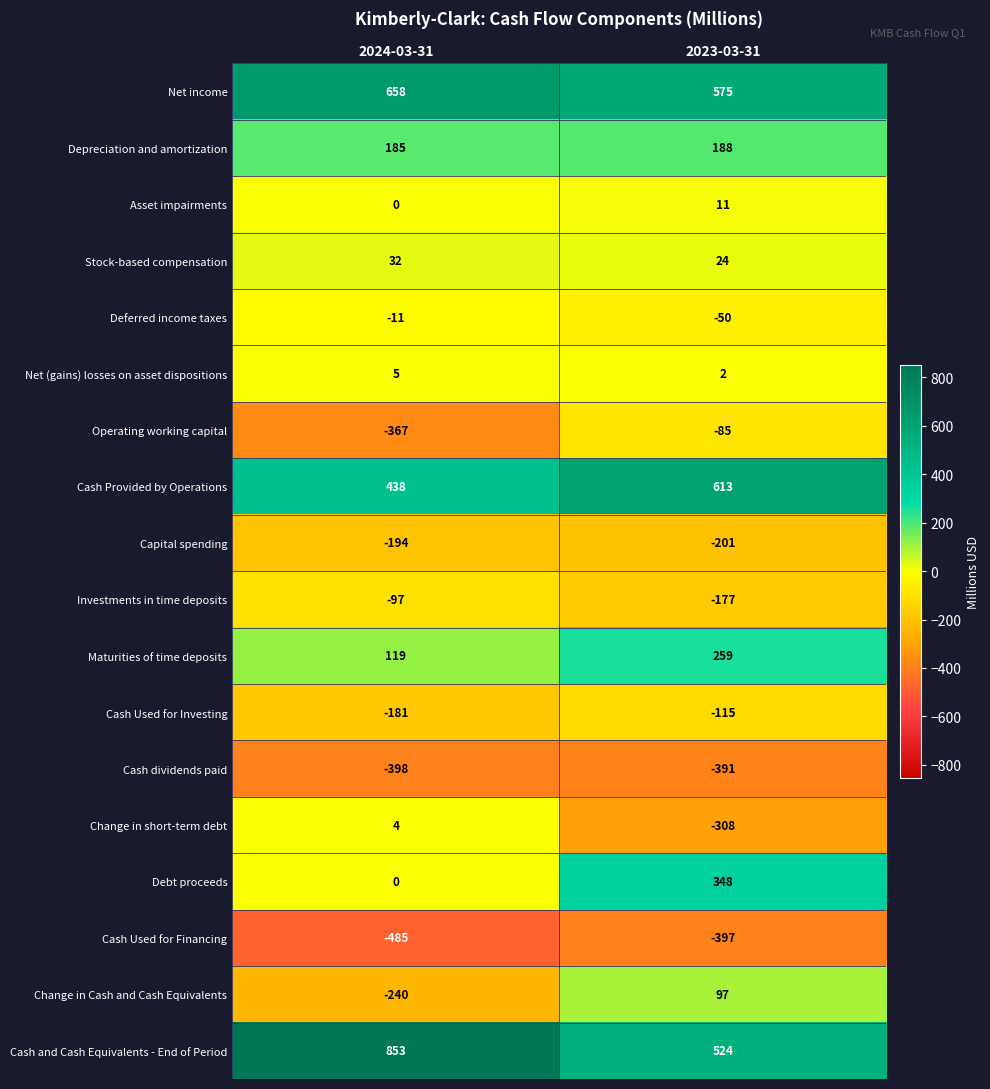

Between 2024-03-31 and 2023-03-31, which series saw the biggest shift?

Debt proceeds